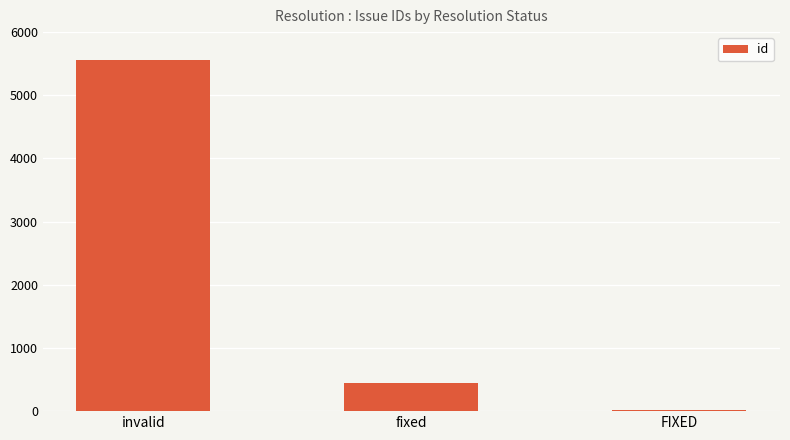

Is it true that the value at invalid is 5560?

True